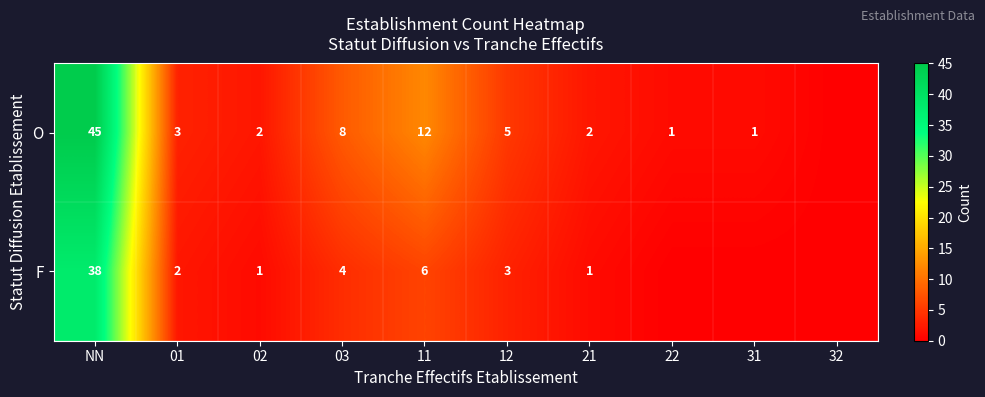

What is the spread (max minus min) of values at 02?

1